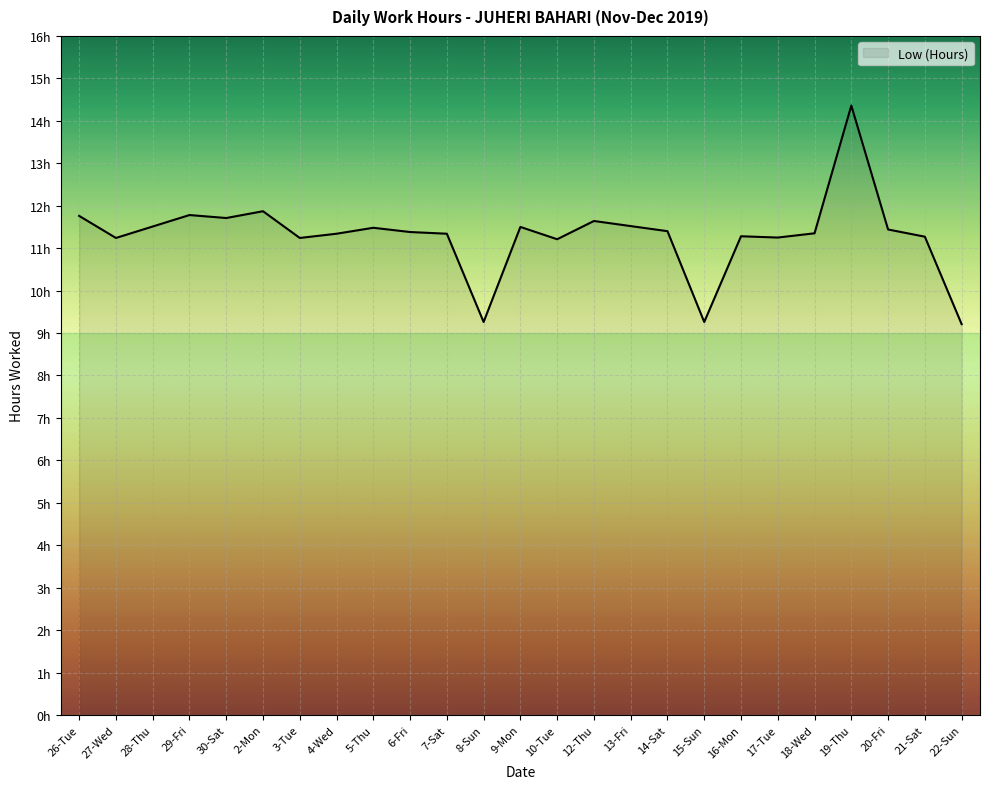

Is this an area chart (filled region under the line)?

Yes